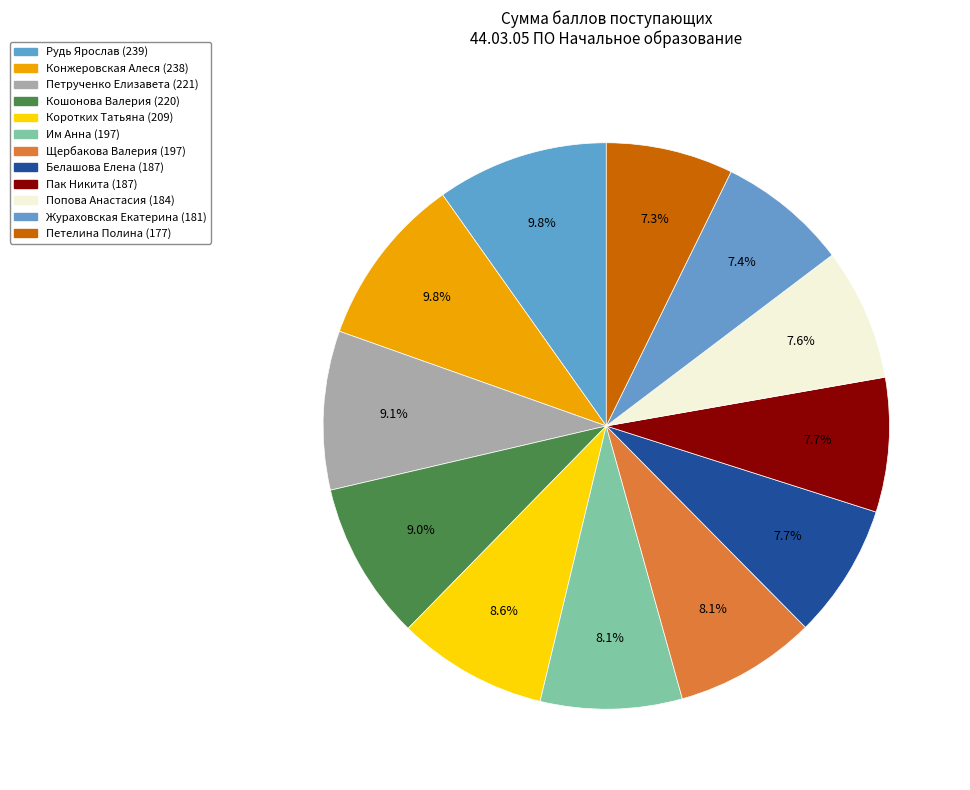

How many segments does this pie chart have?

12